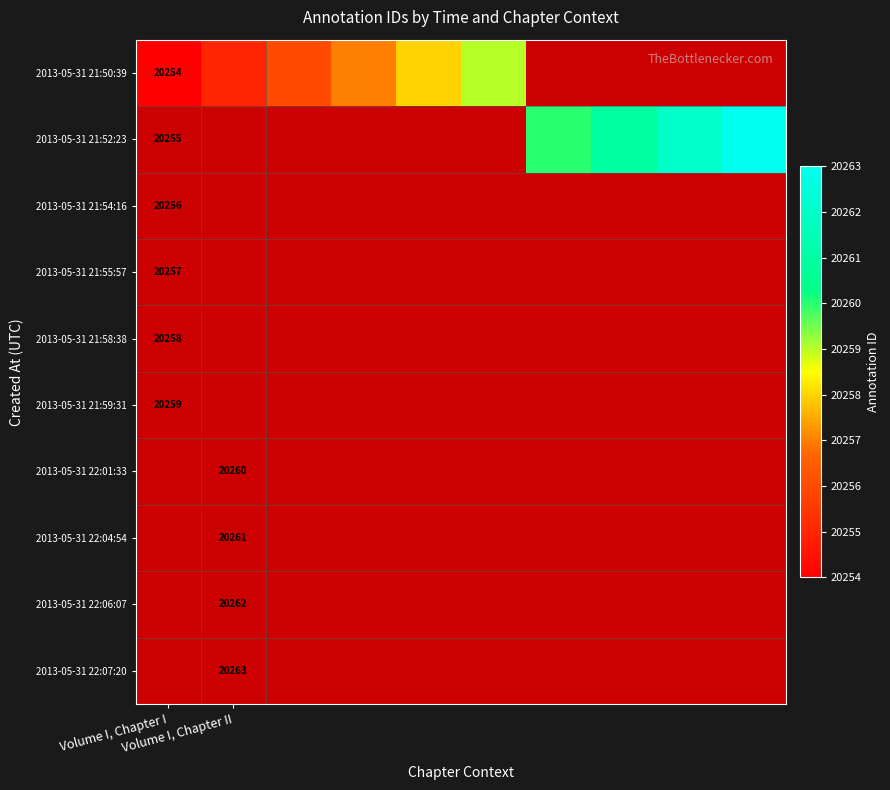

Which category has the lowest value across all series?

Volume I, Chapter I